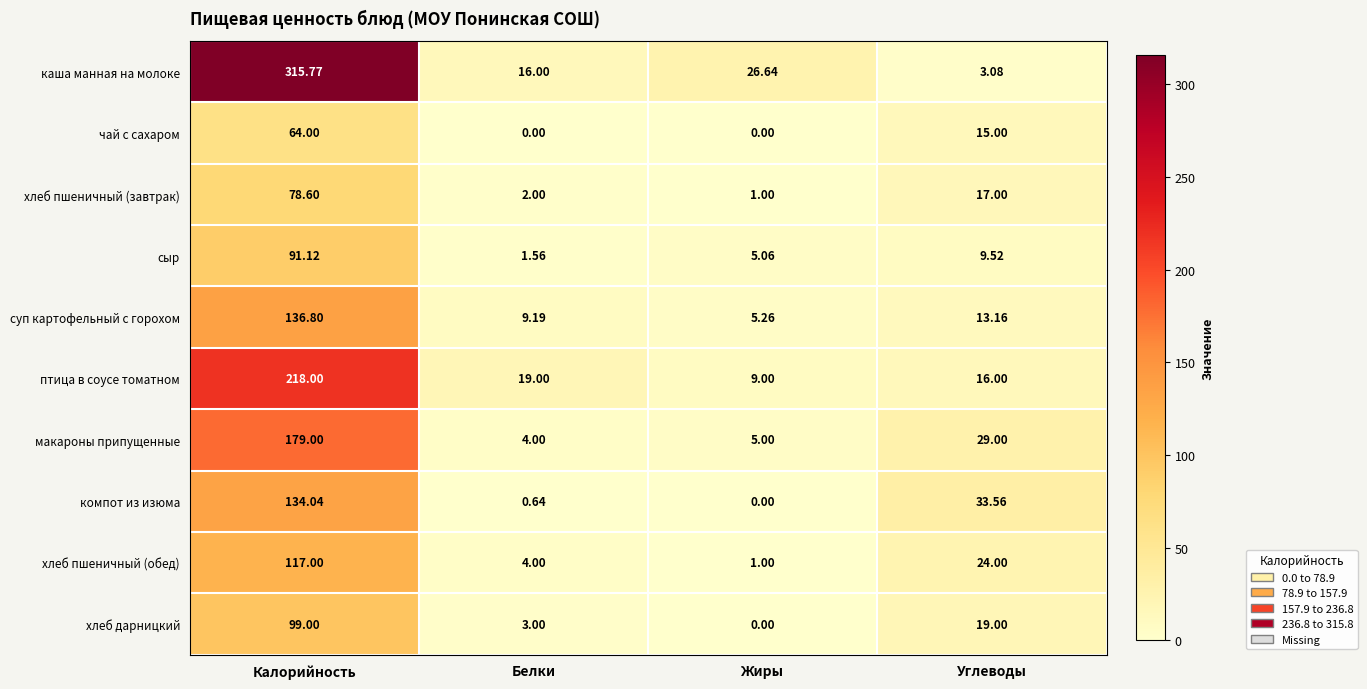

Between Калорийность and Углеводы, which series saw the biggest shift?

каша манная на молоке